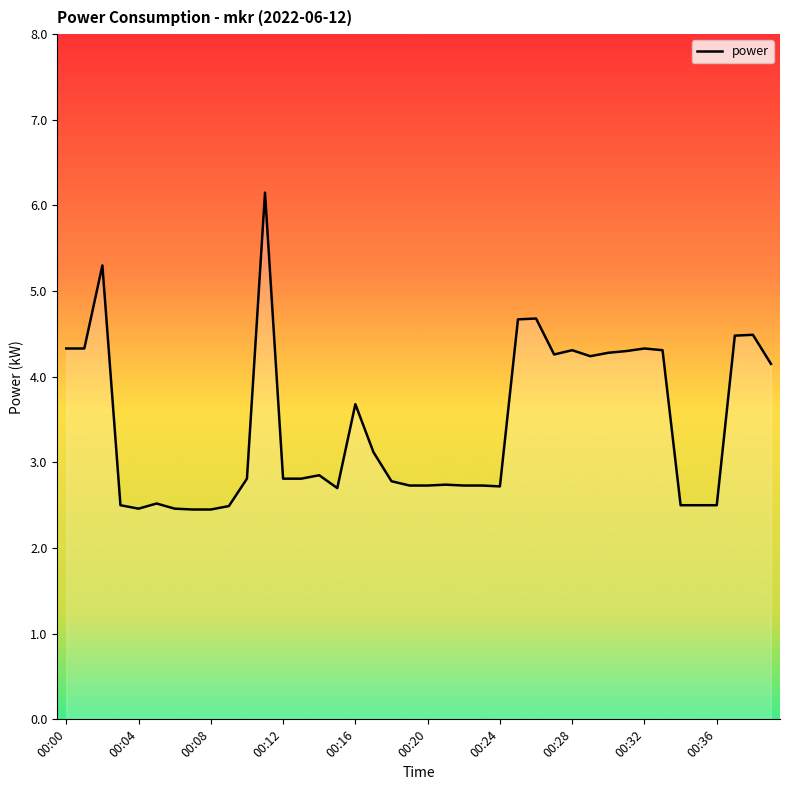

What is the greatest value displayed?

6.2